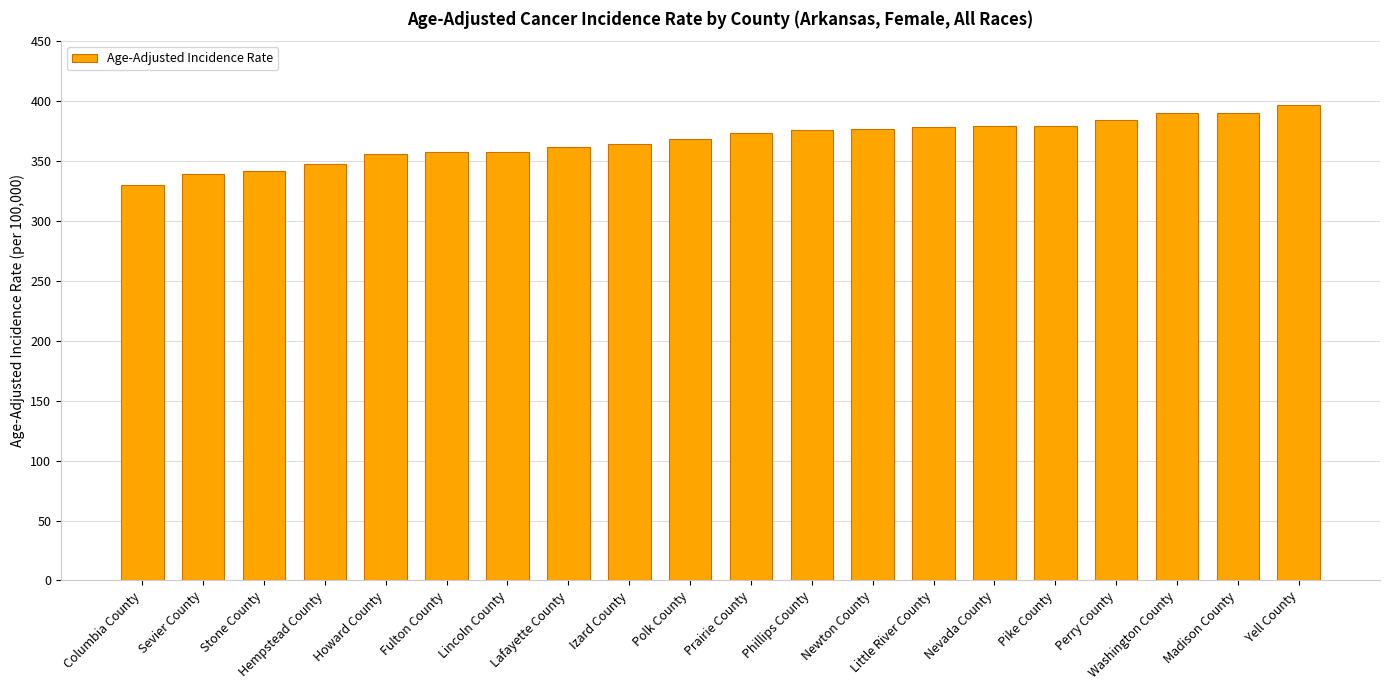

What is the difference between the maximum and minimum values?

66.5